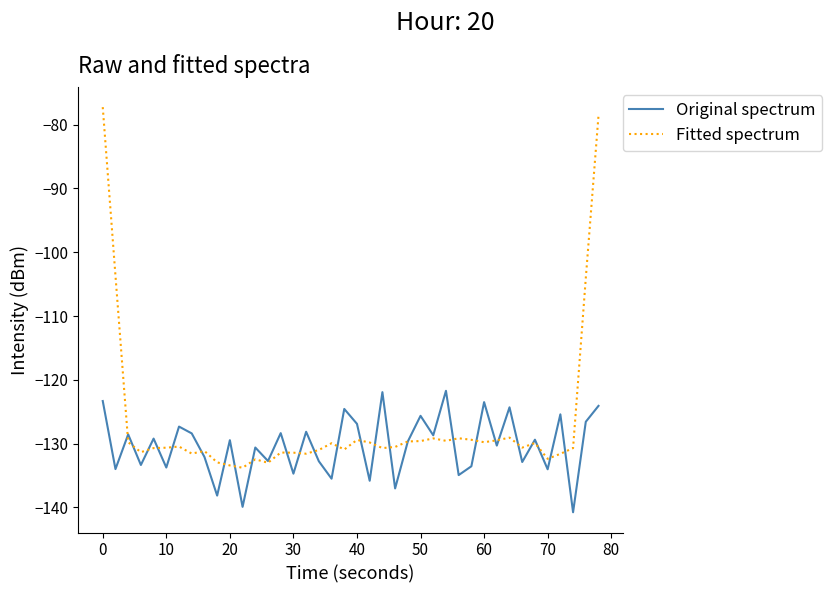

Which series has the largest range (max minus min)?

Fitted spectrum